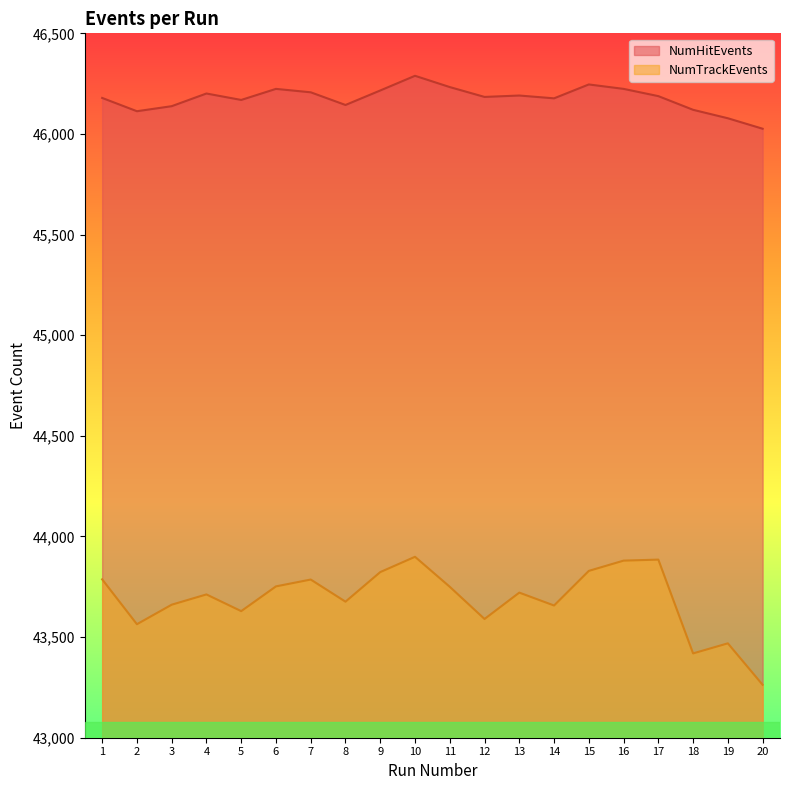

How many distinct data groups are displayed?

2